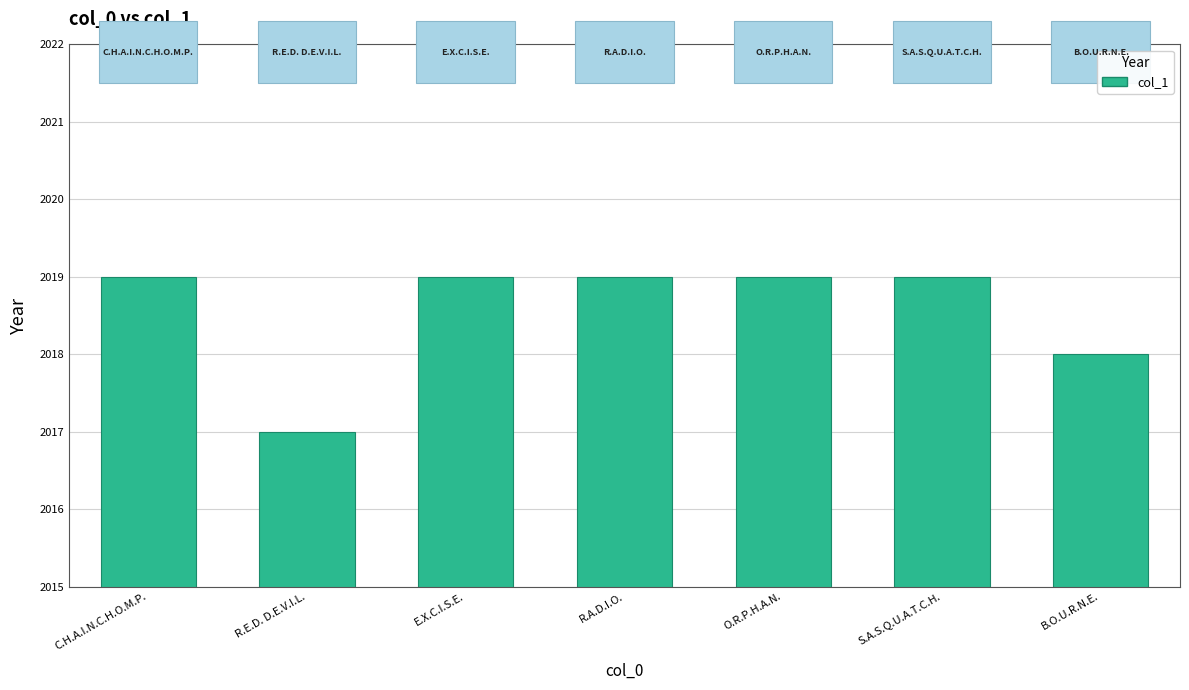

Reading left to right, transcribe all the data shown in this chart.

2019	2017	2019	2019	2019	2019	2018